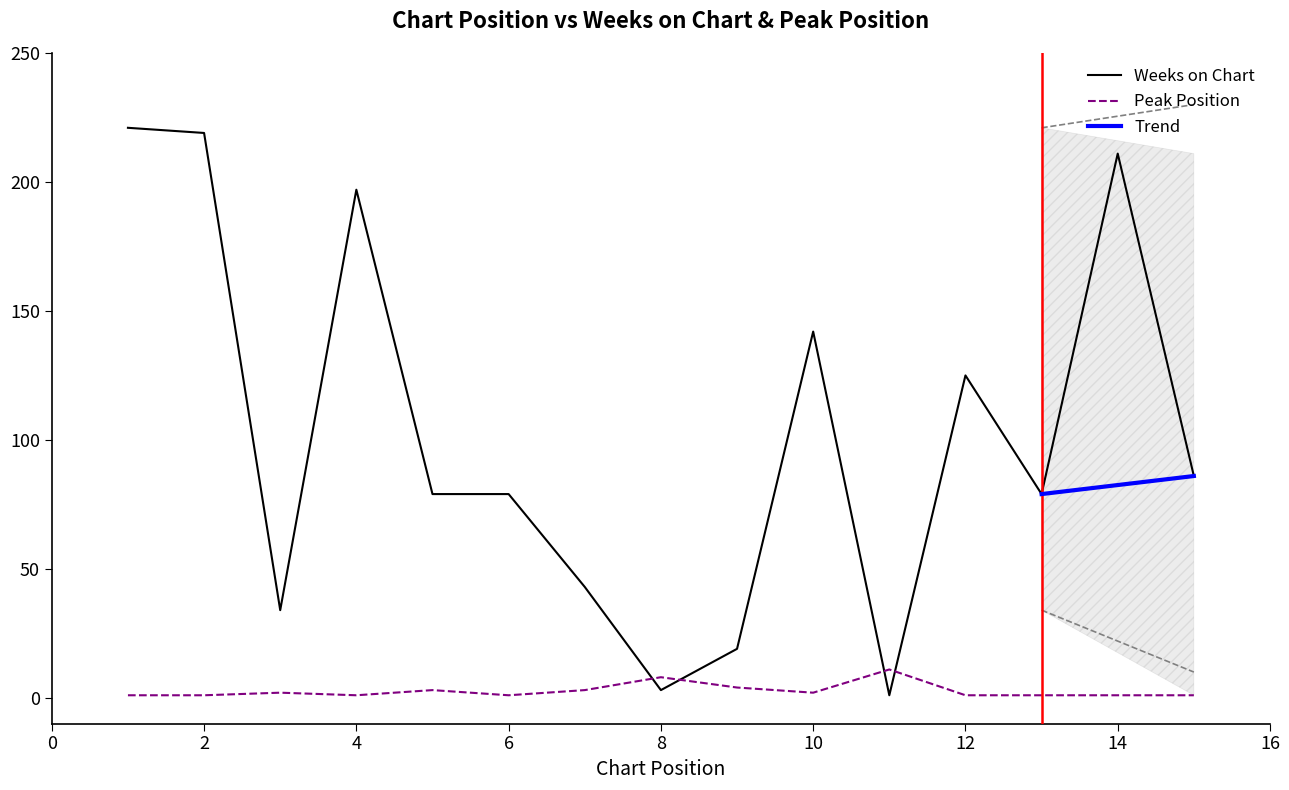

Is the value of Peak Position at 11 greater than the value of Weeks on Chart at 5?

No